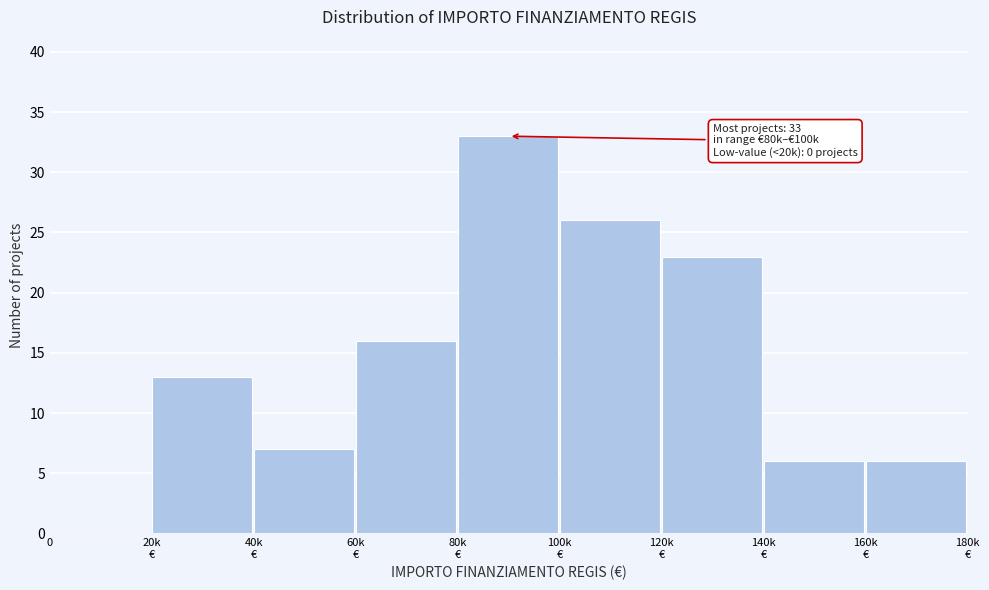

True or false: the data shows -11 at 0.

False